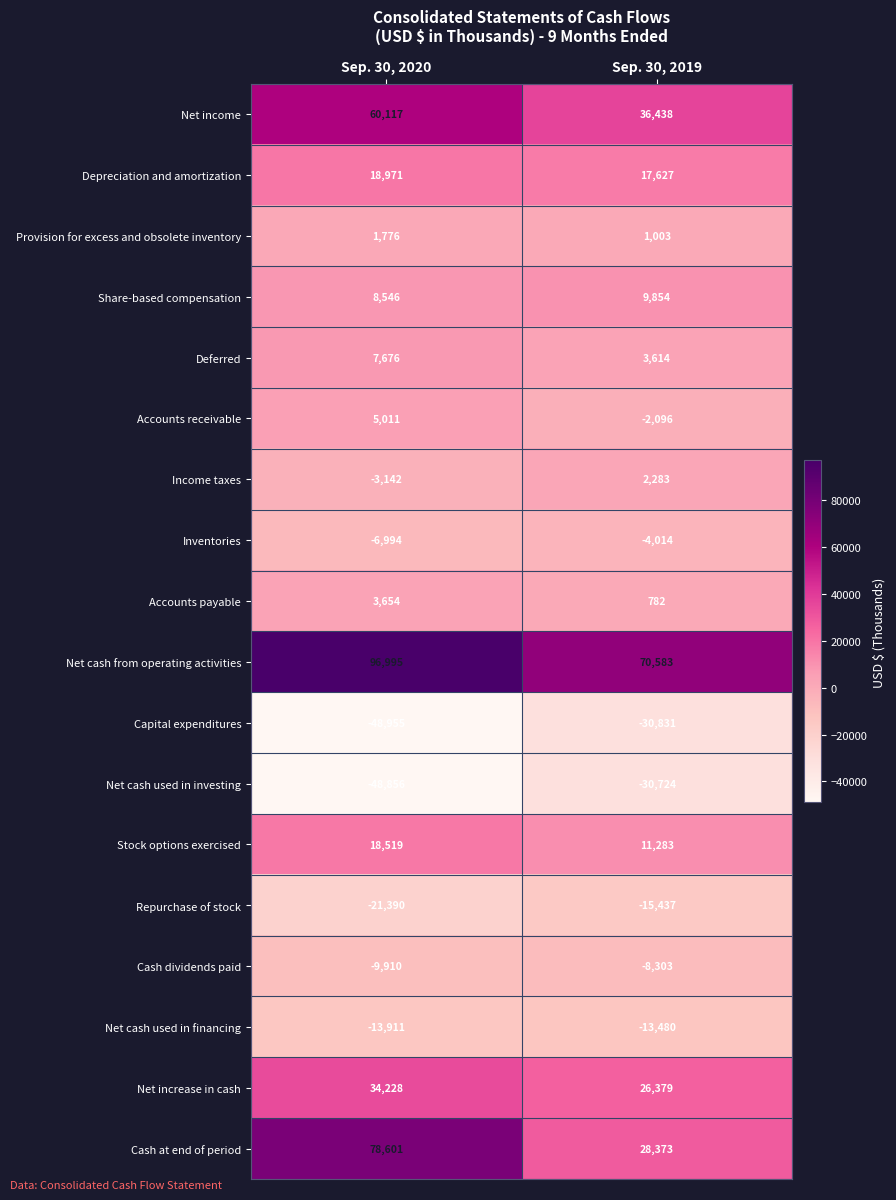

What is the spread (max minus min) of values at Sep. 30, 2019?

101414